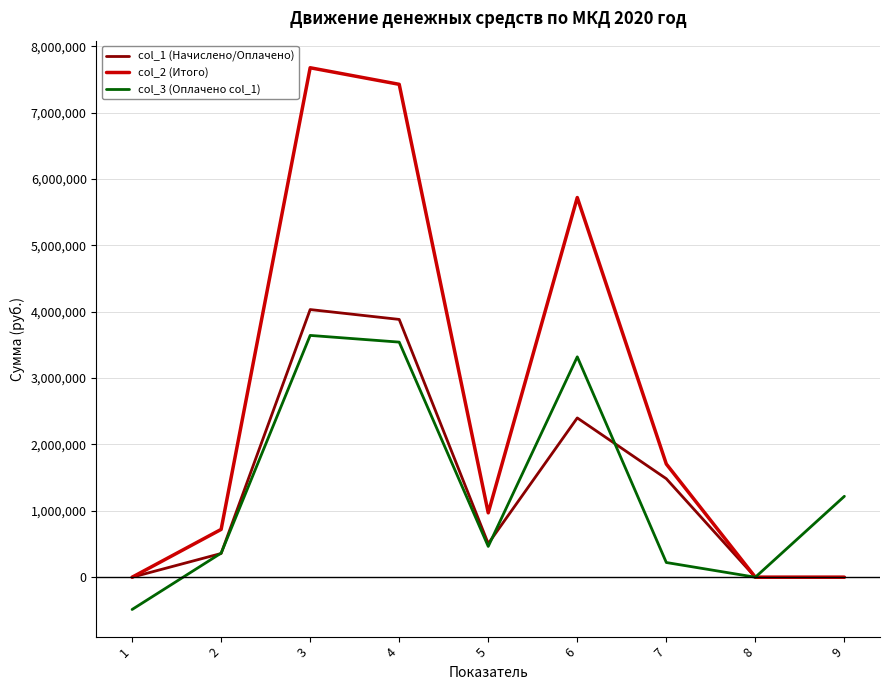

What is the average value of the col_1 (Начислено/Оплачено) series?

1407290.8